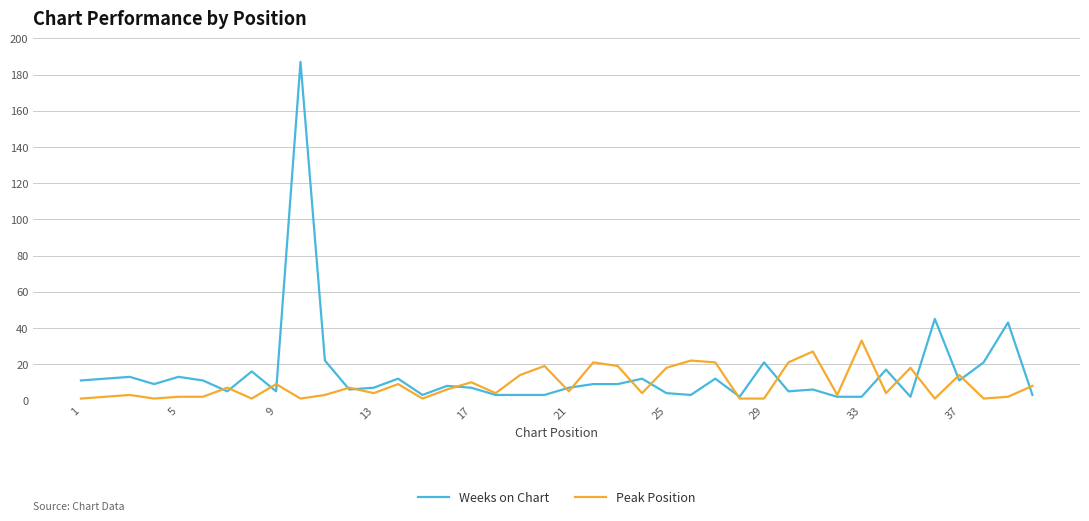

Which series has the widest spread of values?

Weeks on Chart